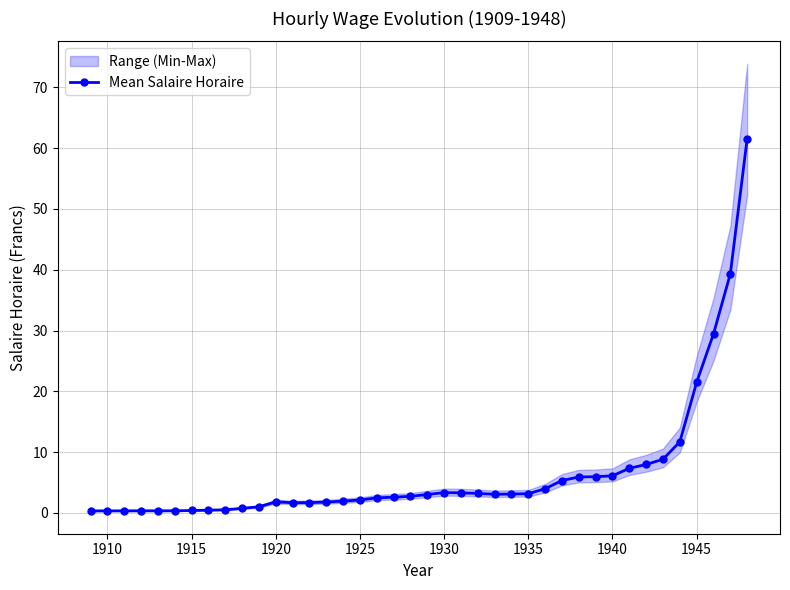

Does the chart have visible grid lines?

Yes